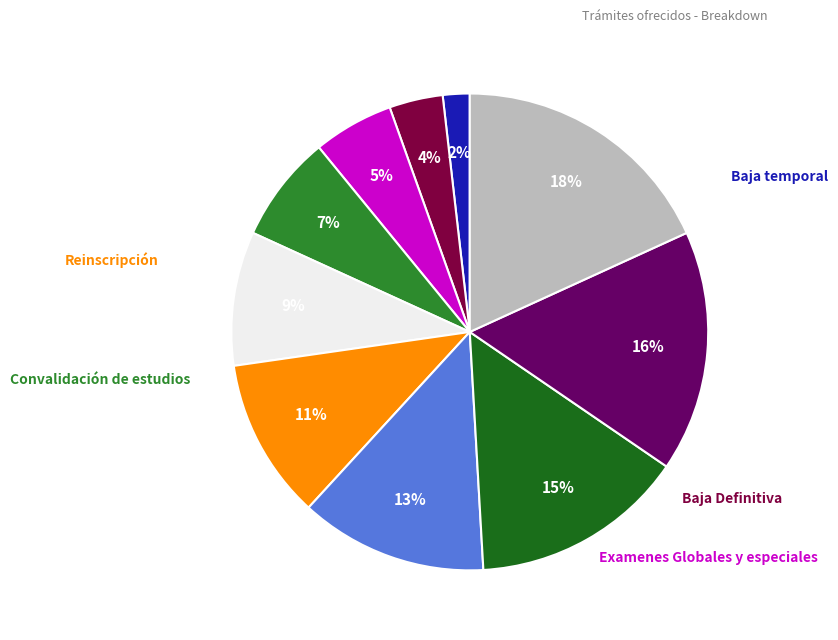

What is the smallest slice in the pie chart?

Baja temporal